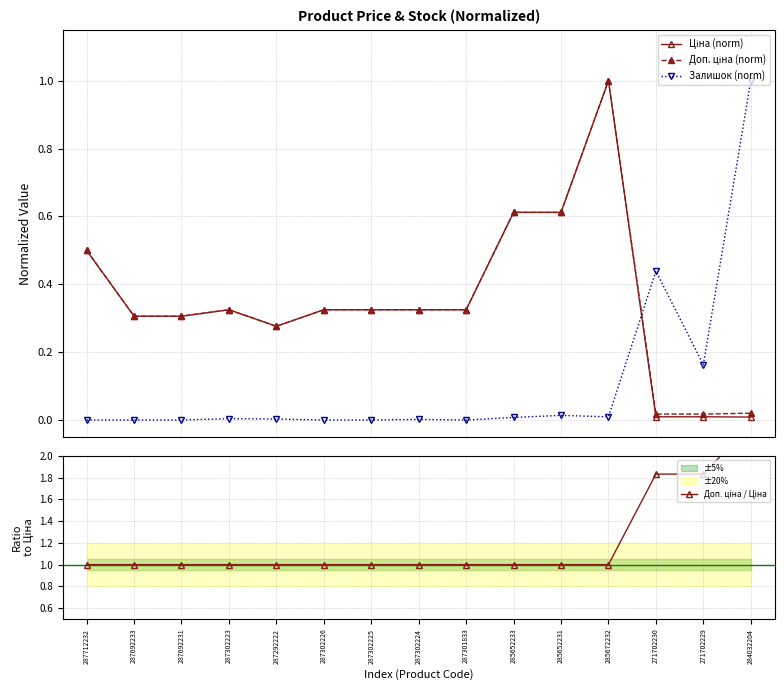

The Доп. ціна (norm) series shows 0.3 at 287301833. True or false?

True